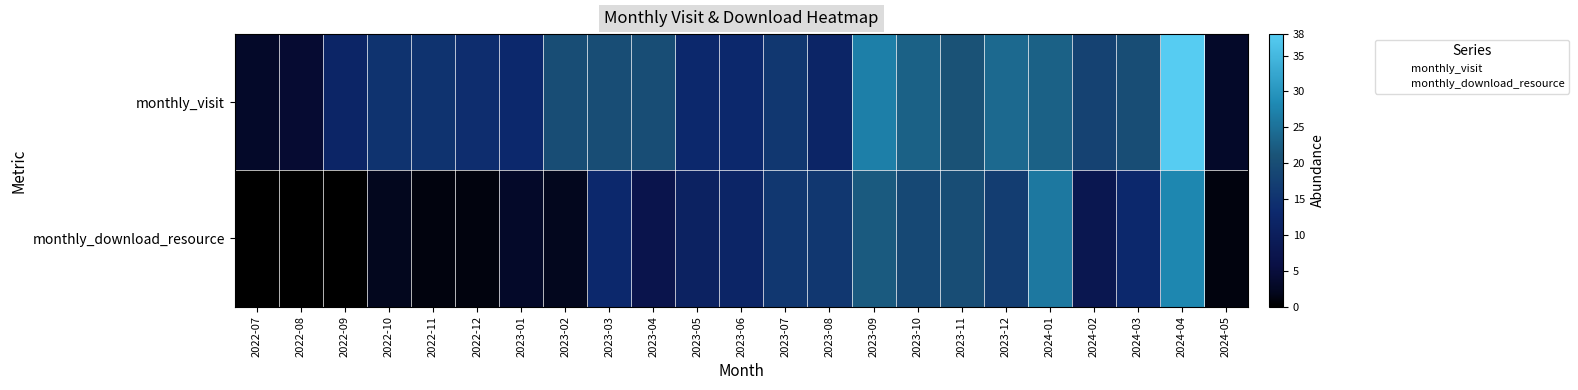

Rank the series by their maximum value, from lowest to highest.

monthly_download_resource, monthly_visit